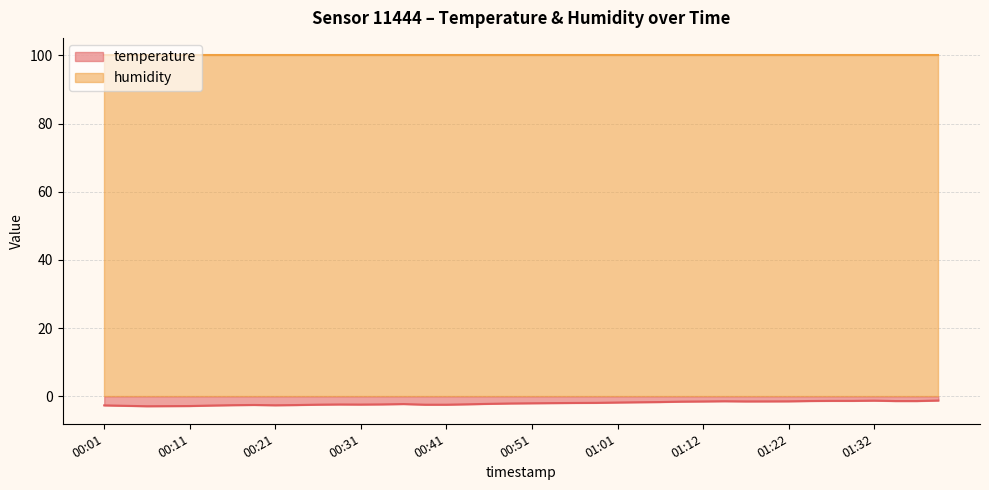

What is the lowest value of the humidity series?

100.0